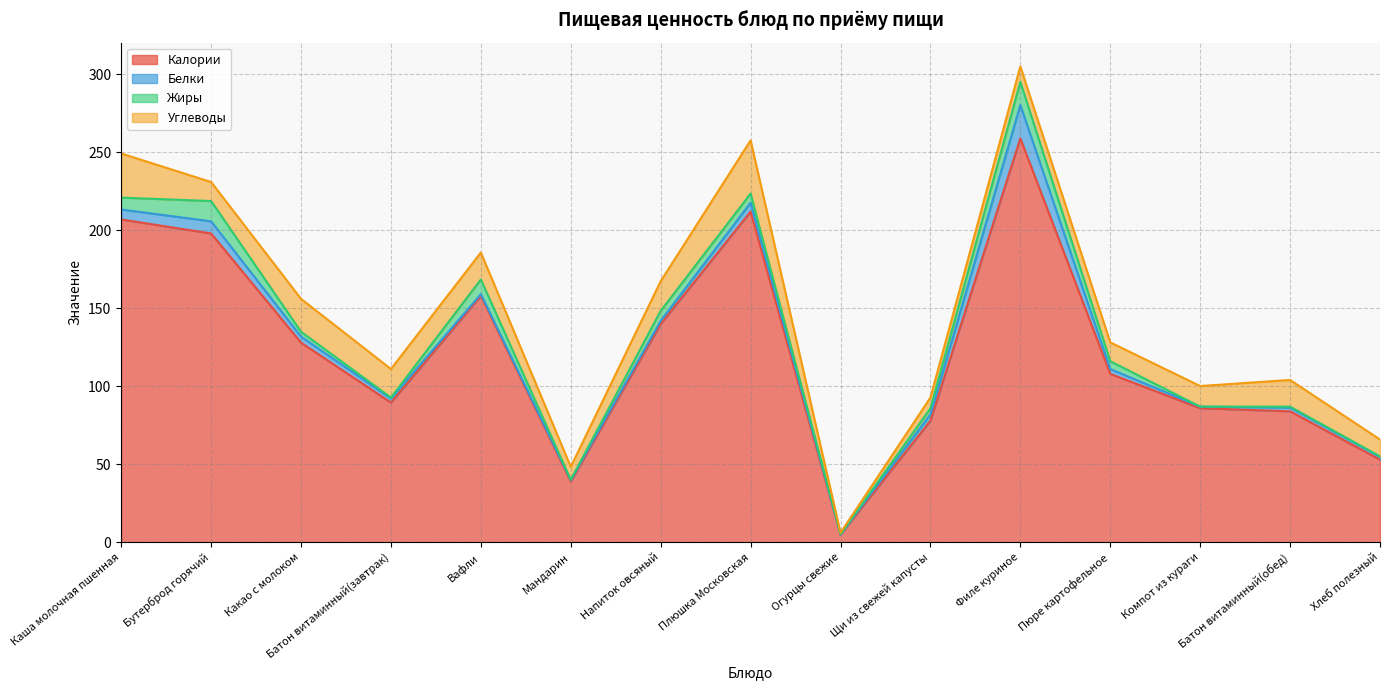

What is the sum of all Жиры values?

70.9